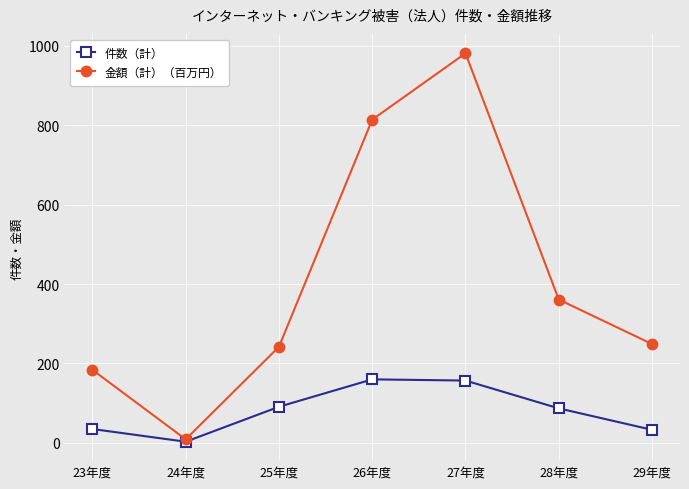

At 29年度, list the series in order from smallest to largest.

件数（計）, 金額（計）（百万円）